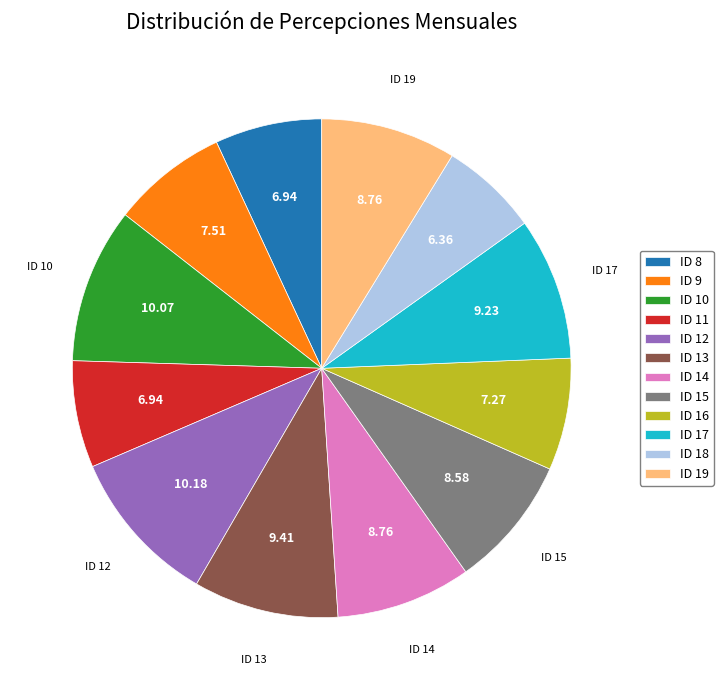

Does any single category account for the majority?

No